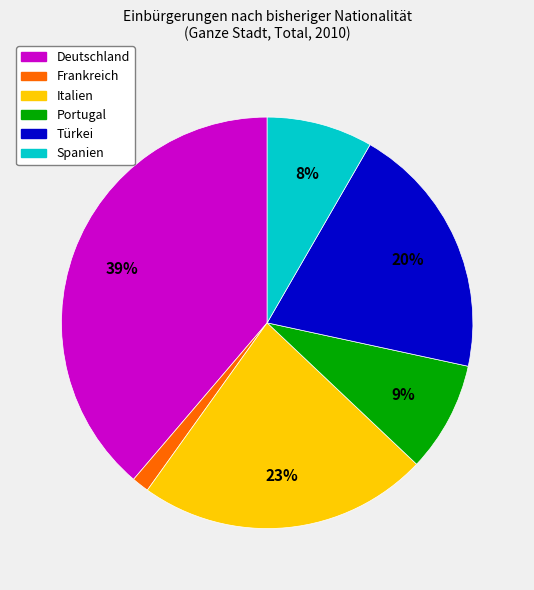

Which category has the biggest portion of the pie?

Deutschland